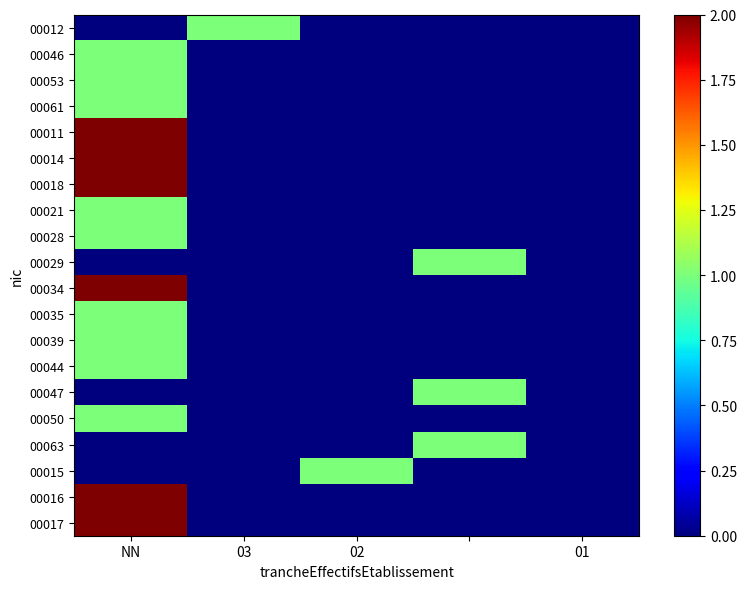

Reading left to right, list all the values displayed in this chart.

00012: 0	1	0	0	0
00046: 1	0	0	0	0
00053: 1	0	0	0	0
00061: 1	0	0	0	0
00011: 2	0	0	0	0
00014: 2	0	0	0	0
00018: 2	0	0	0	0
00021: 1	0	0	0	0
00028: 1	0	0	0	0
00029: 0	0	0	1	0
00034: 2	0	0	0	0
00035: 1	0	0	0	0
00039: 1	0	0	0	0
00044: 1	0	0	0	0
00047: 0	0	0	1	0
00050: 1	0	0	0	0
00063: 0	0	0	1	0
00015: 0	0	1	0	0
00016: 2	0	0	0	0
00017: 2	0	0	0	0